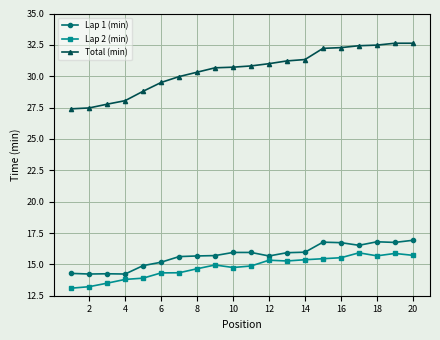

Which series has the largest total across all categories?

Total (min)